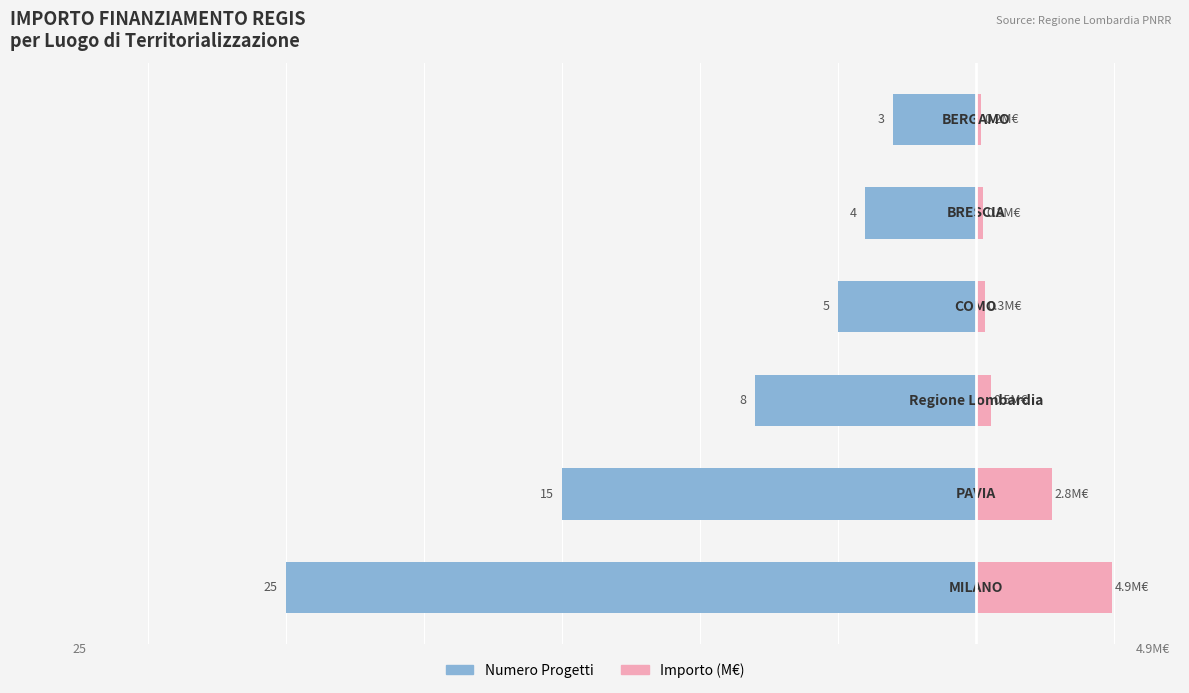

Is it true that Numero Progetti equals -5.0 at 5?

False